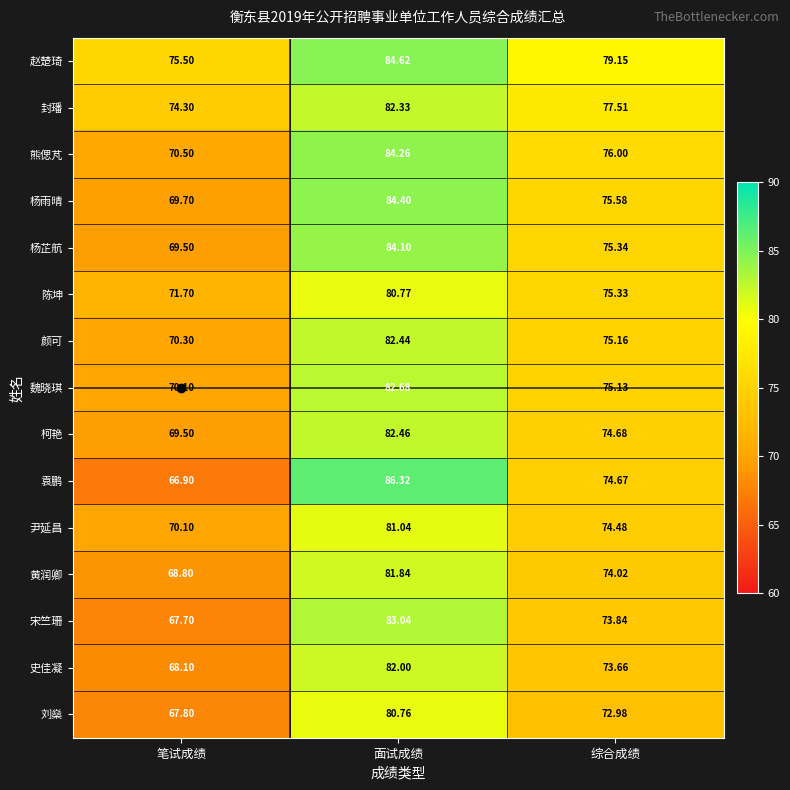

Which series changed the most between 笔试成绩 and 综合成绩?

袁鹏